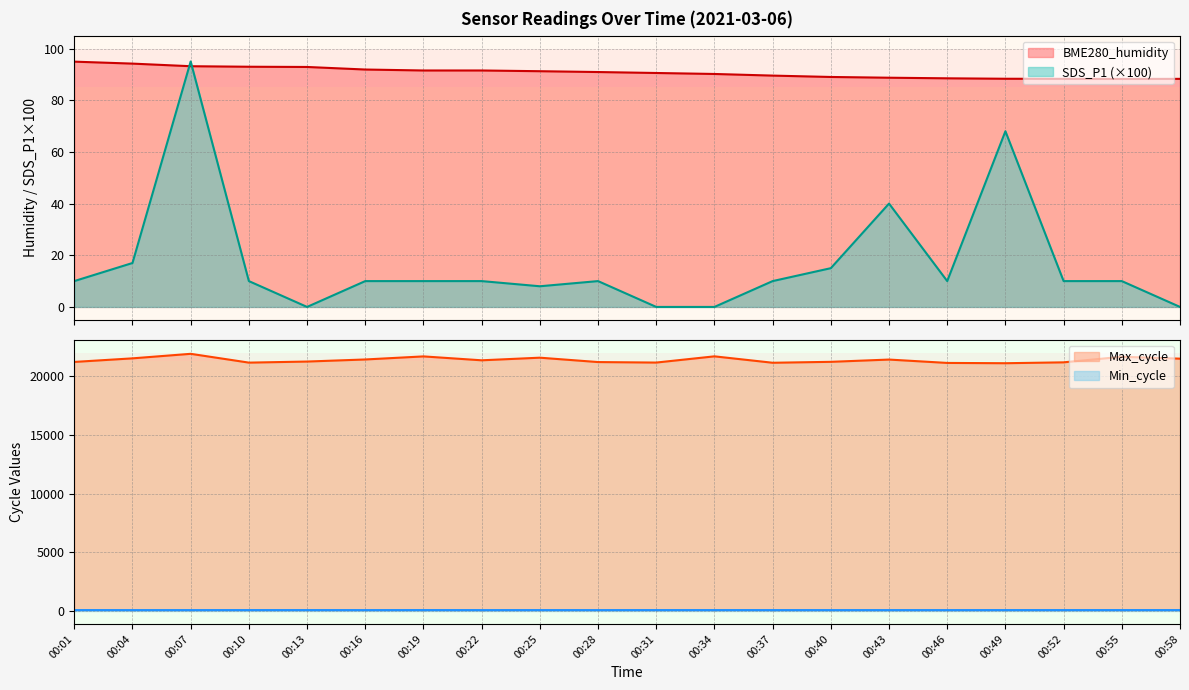

Rank the series by their maximum value, from lowest to highest.

Min_cycle, BME280_humidity, SDS_P1, Max_cycle